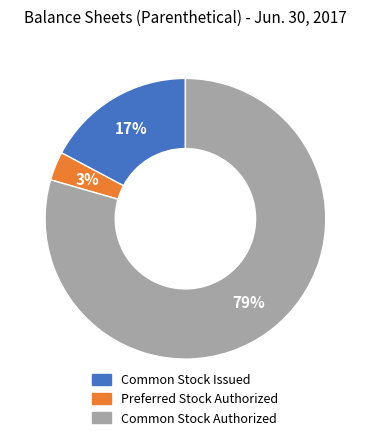

What is the ratio of the value at Common Stock Authorized to the value at Common Stock Issued?

4.6